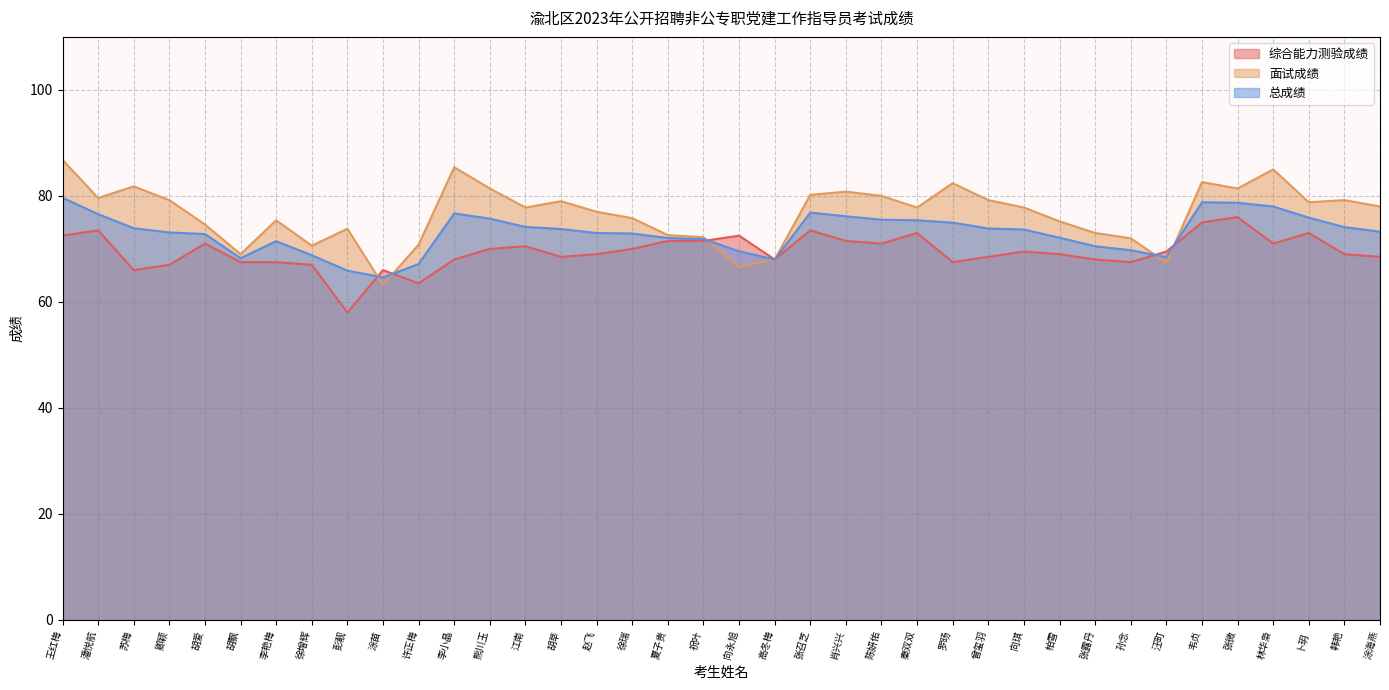

Which category has the highest value across all series?

王红梅